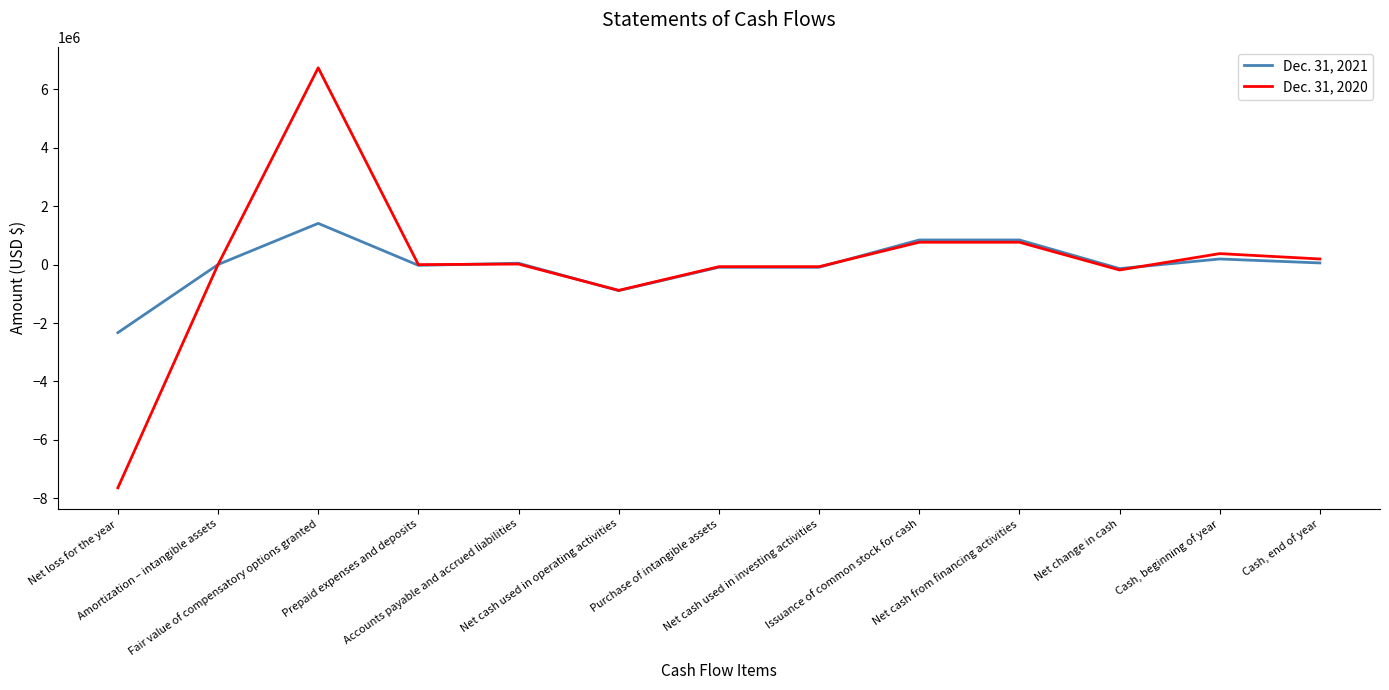

Which series has the widest spread of values?

Dec. 31, 2020